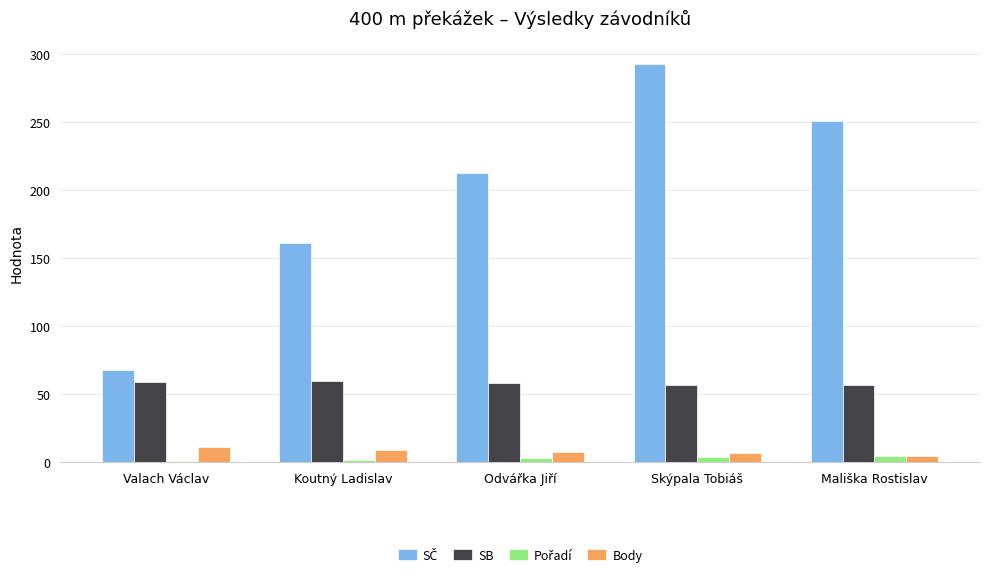

What is the average value of the Body series?

8.0